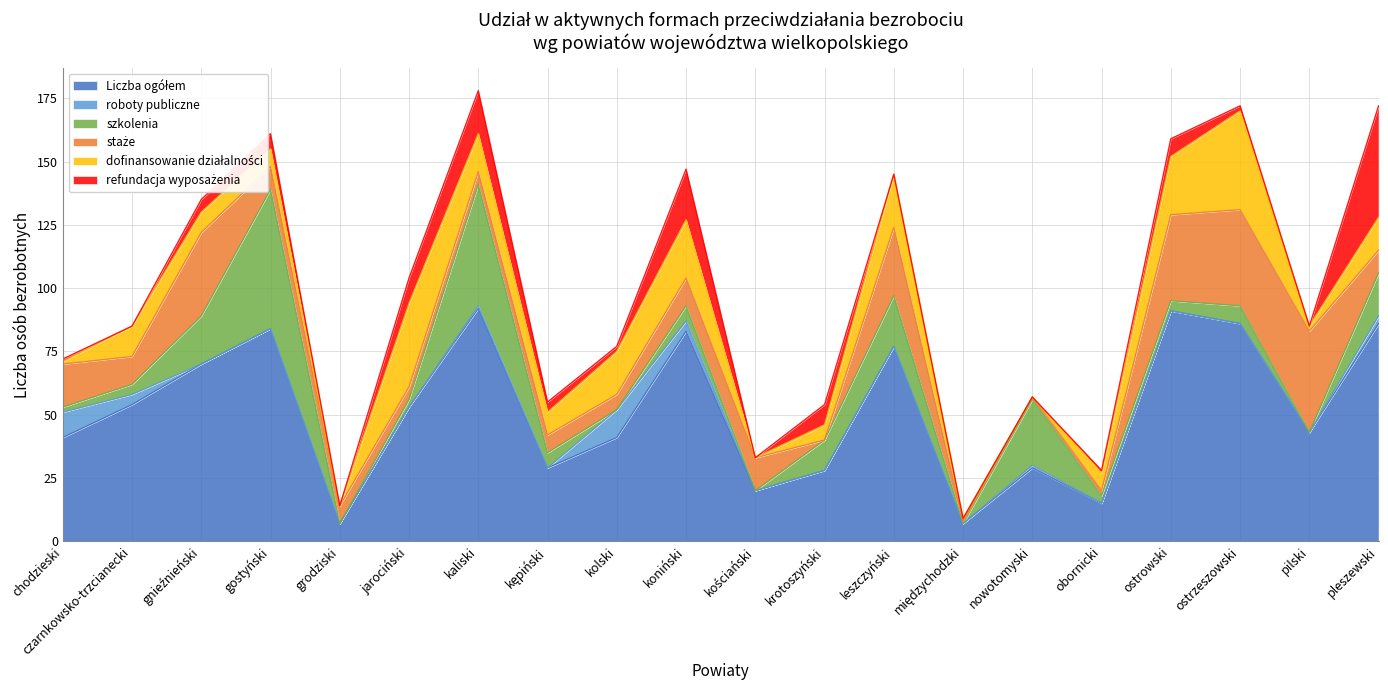

How many values in the staże series exceed 9?

9